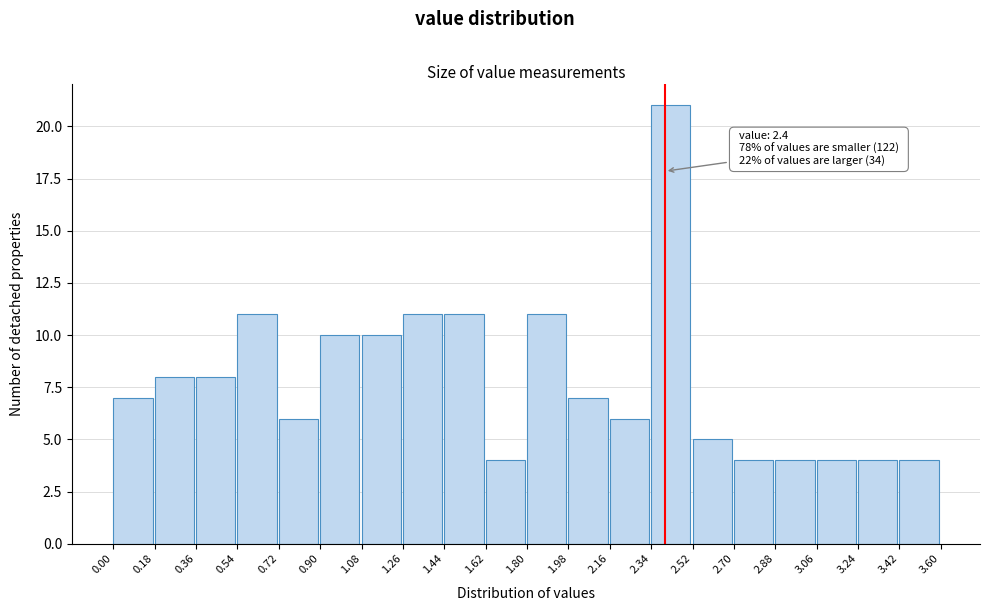

Which range on the x-axis has the tallest bar?

2.34 to 2.52